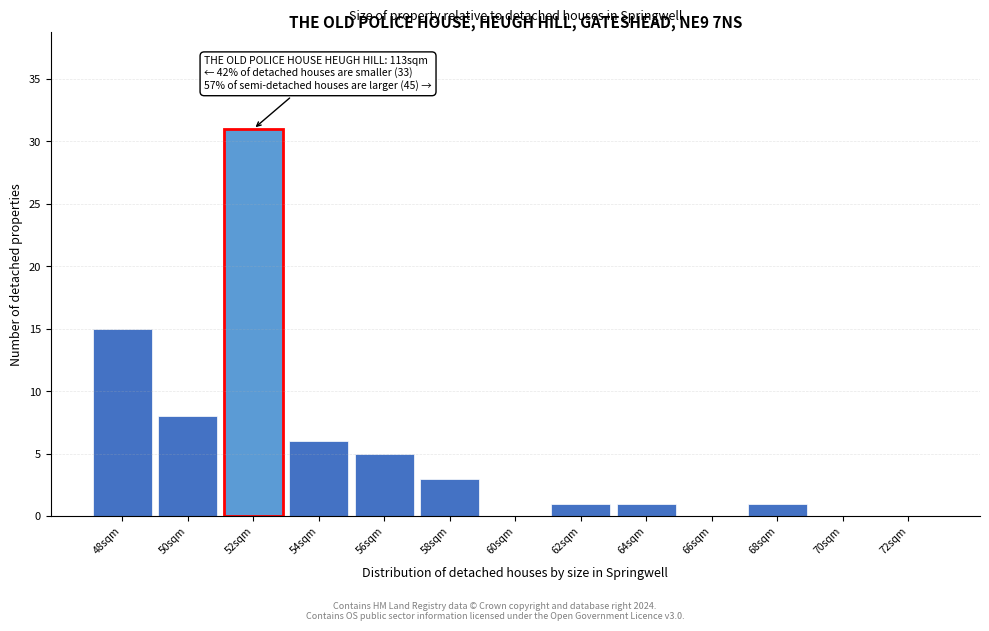

Reading left to right, transcribe all the data shown in this chart.

48sqm=15	50sqm=8	52sqm=31	54sqm=6	56sqm=5	58sqm=3	60sqm=0	62sqm=1	64sqm=1	66sqm=0	68sqm=1	70sqm=0	72sqm=0